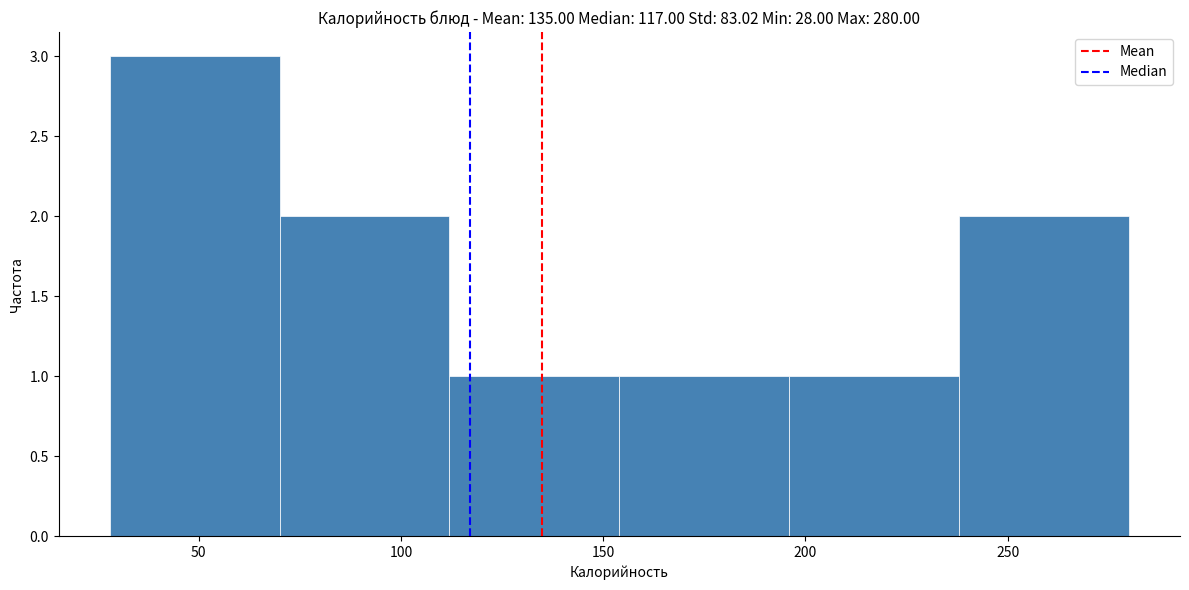

Reading left to right, list every bar in this chart as the range it spans on the x-axis followed by its height. Neither the bar edges nor the heights are printed on the chart, so give them approximately, as read against the axes.

28 to 70: 3
70 to 112: 2
112 to 154: 1
154 to 196: 1
196 to 238: 1
238 to 280: 2